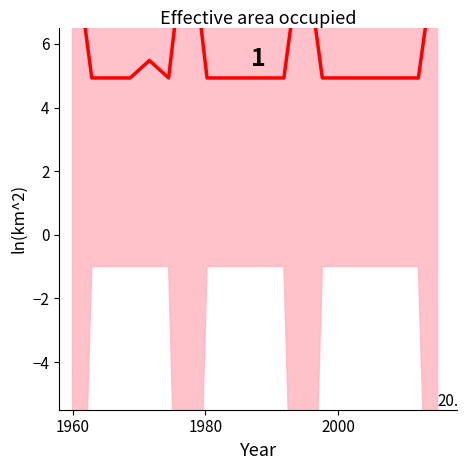

What is the value of the 8th point from the left?

4.9